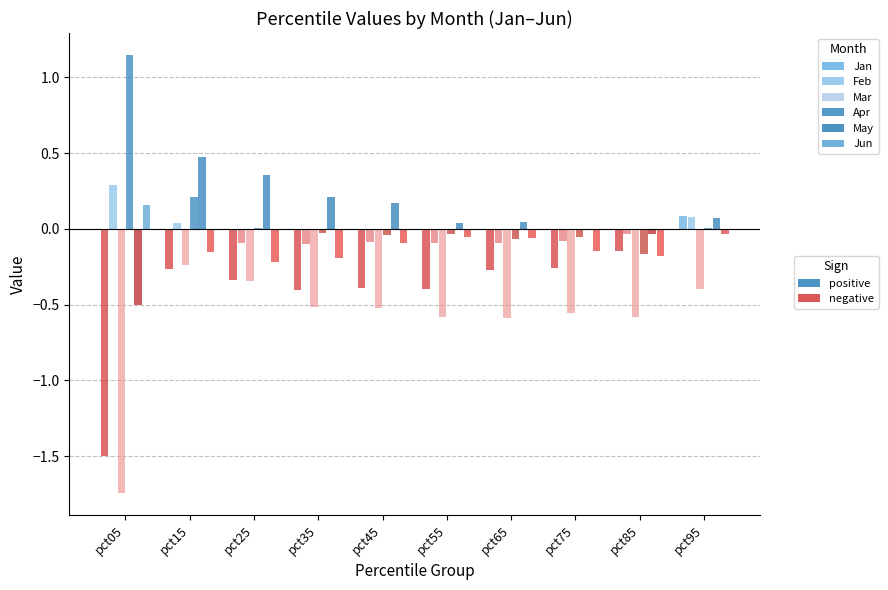

Which category has the highest value across all series?

pct05